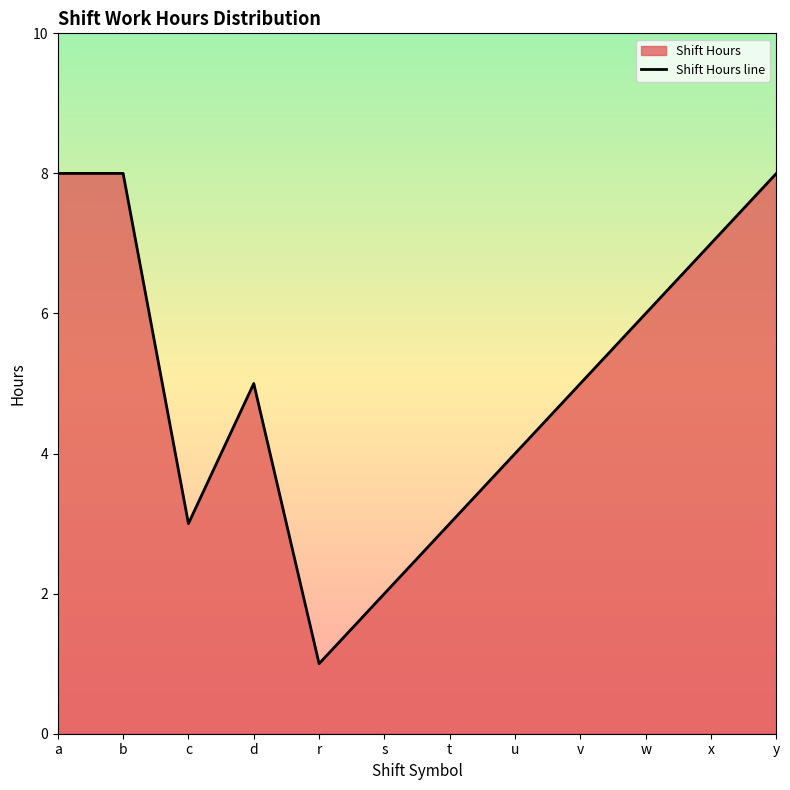

What value does the data have at s?

2